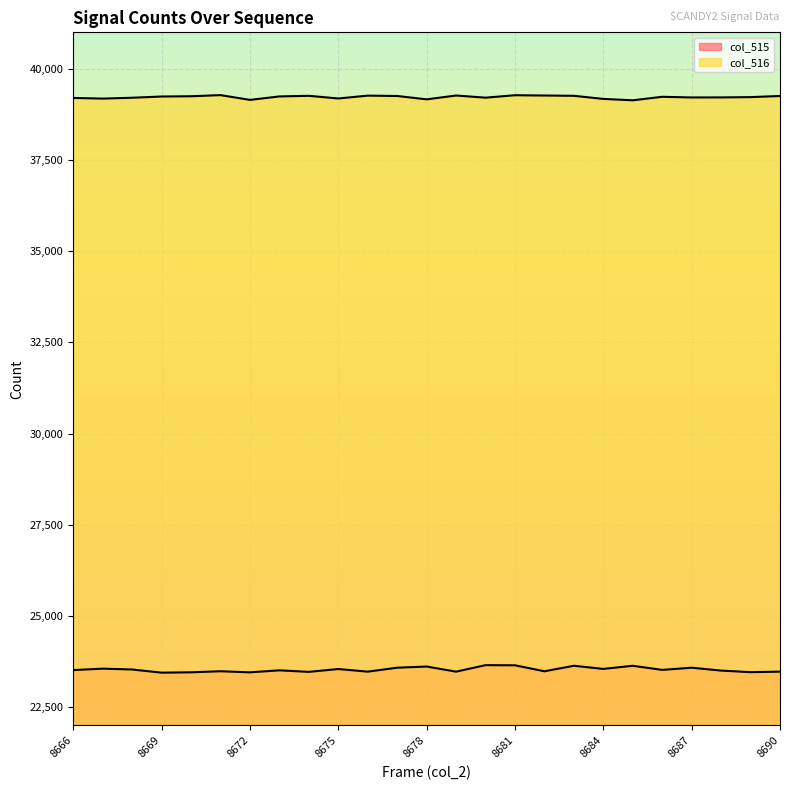

Reading right to left, transcribe all the data shown in this chart.

col_515: 23476	23462	23505	23584	23524	23637	23551	23637	23486	23650	23654	23476	23616	23584	23476	23548	23470	23512	23457	23487	23458	23448	23535	23558	23519
col_516: 39255	39224	39216	39215	39233	39137	39175	39260	39268	39276	39209	39268	39163	39255	39265	39187	39260	39243	39148	39279	39248	39241	39207	39184	39201